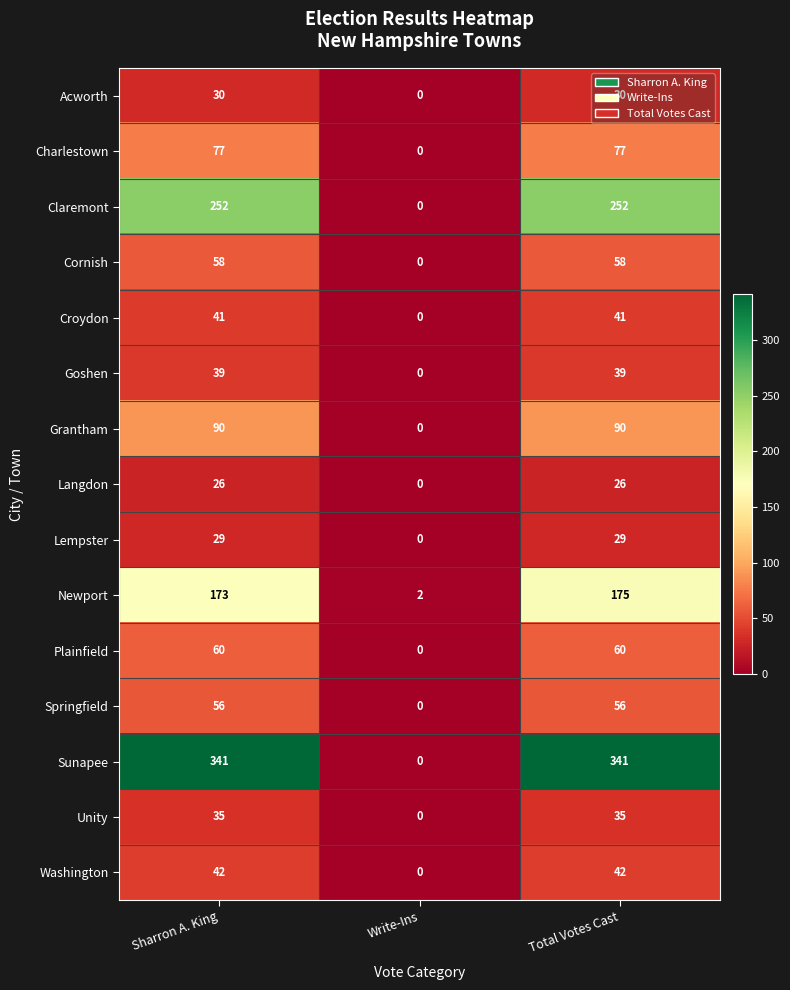

True or false: Grantham has a value of 136 at Total Votes Cast.

False